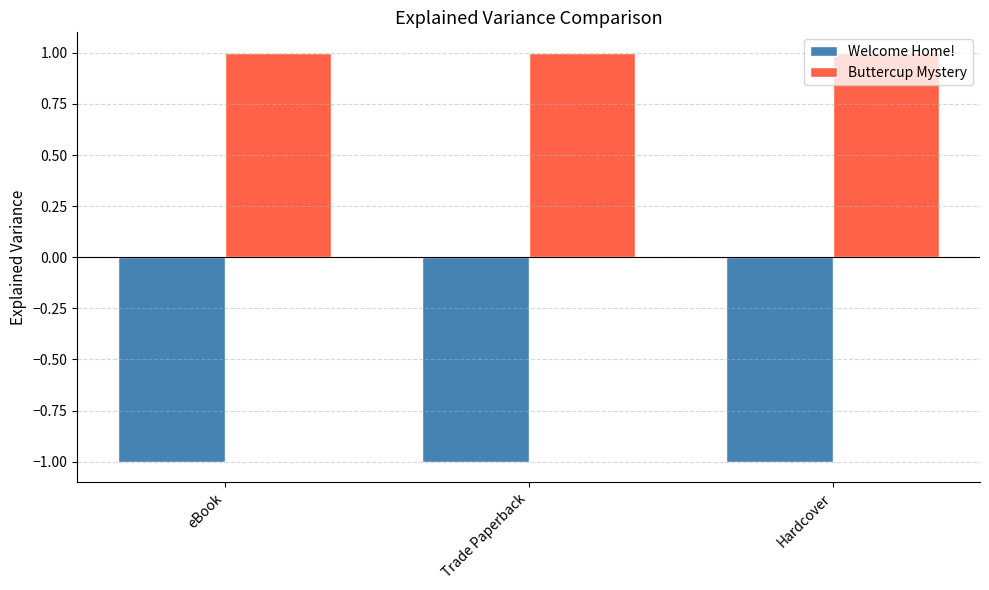

Reading right to left, transcribe all the data shown in this chart.

Welcome Home!: Hardcover=-1	Trade Paperback=-1	eBook=-1
Buttercup Mystery: Hardcover=1	Trade Paperback=1	eBook=1